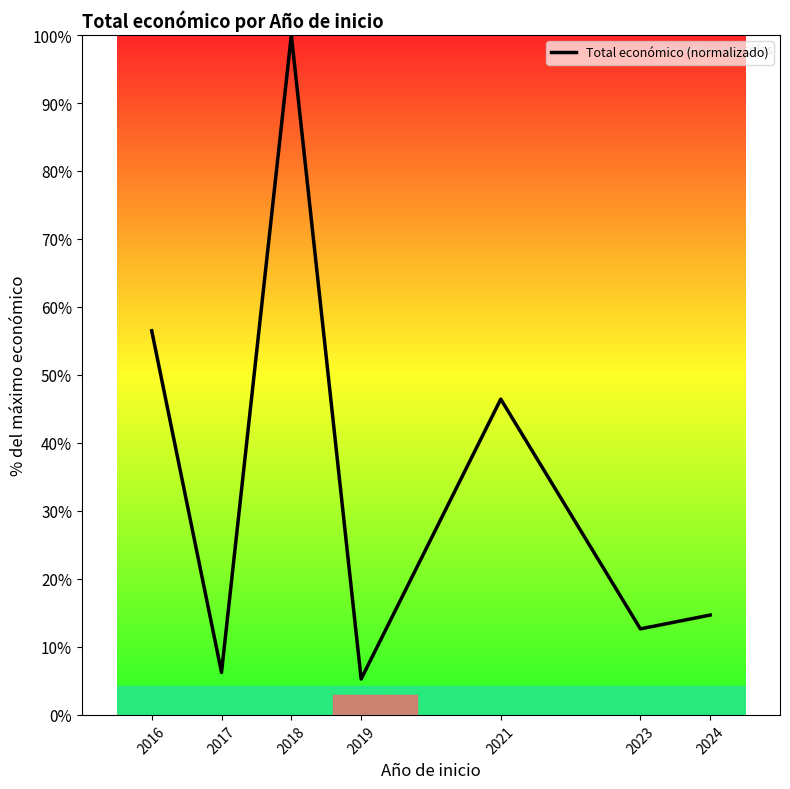

What is the sum of the values at 2024 and 2019?

20.0